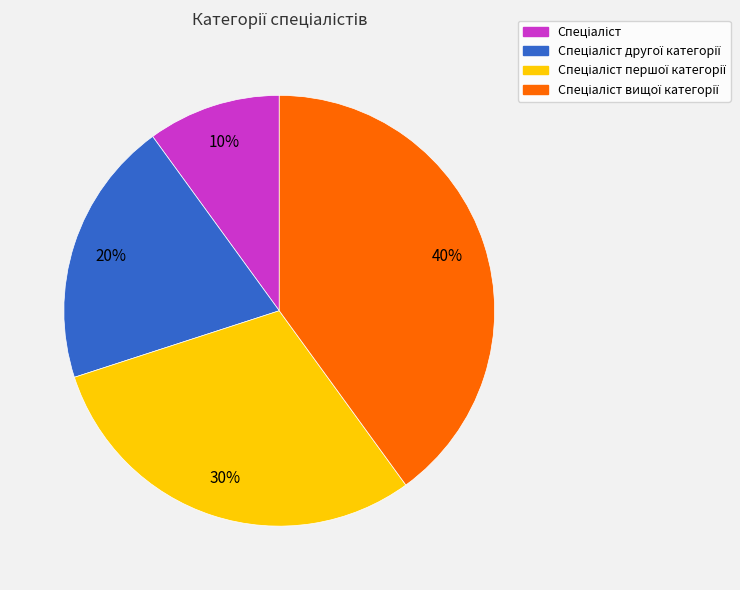

Is there any slice that represents more than half of the pie?

No